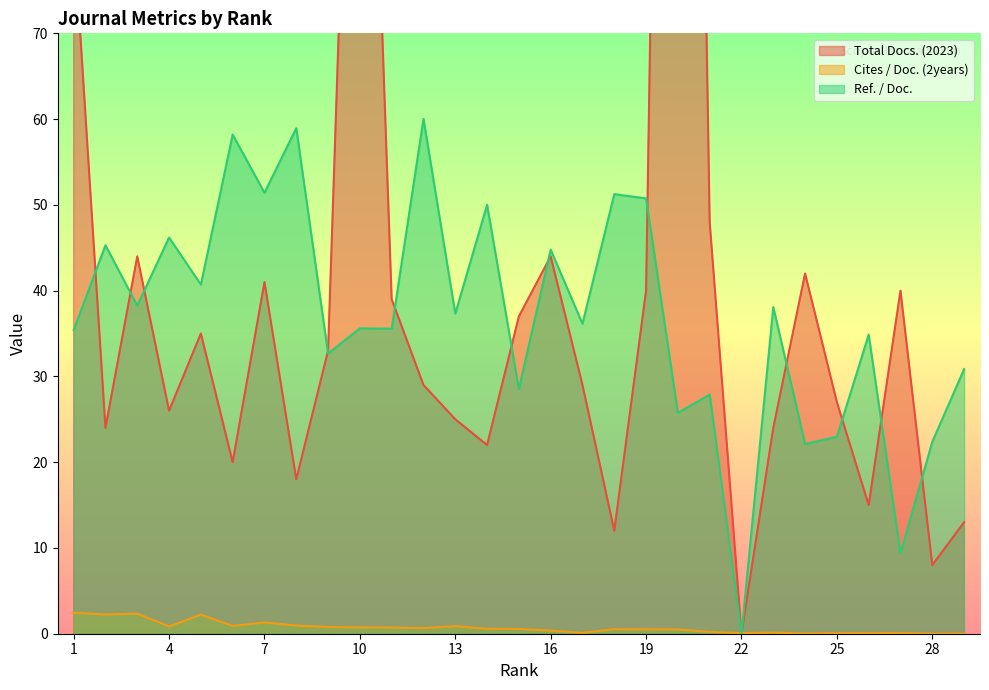

At 28, list the series in order from largest to smallest.

Ref. / Doc., Total Docs. (2023), Cites / Doc. (2years)